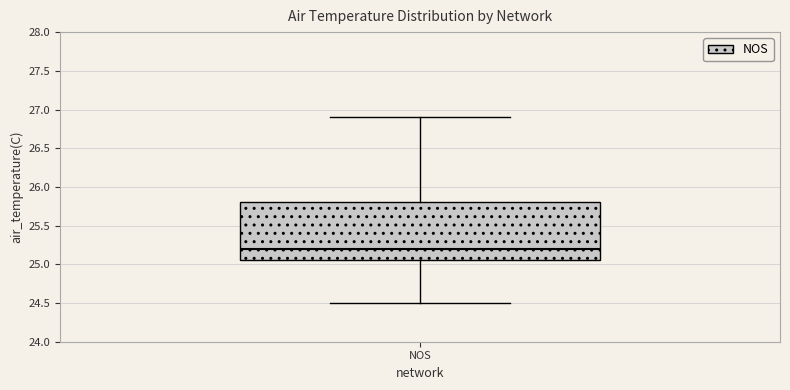

Where does the upper whisker of the box for NOS end on the y-axis? The values are not printed on the chart, so give them approximately, as read against the axis.

26.90